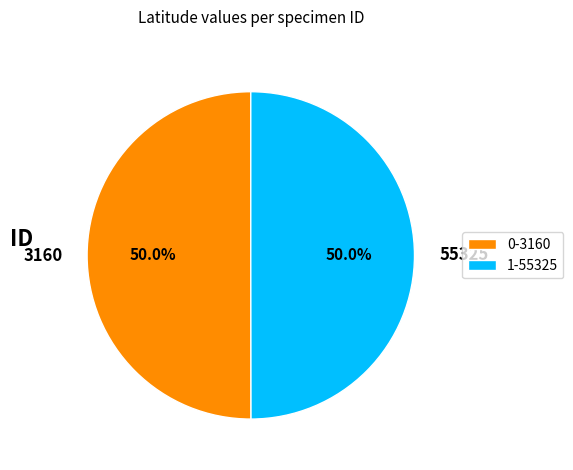

Approximately how many times larger is the value at 3160 compared to 55325?

1.0